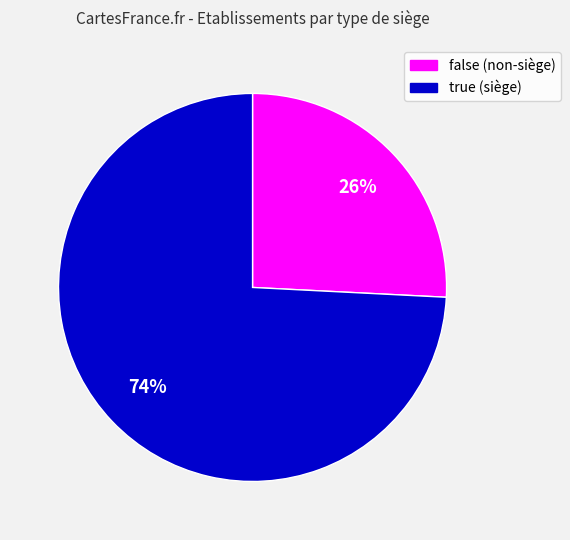

Combined, do true (siège) and false (non-siège) account for over 50%?

Yes